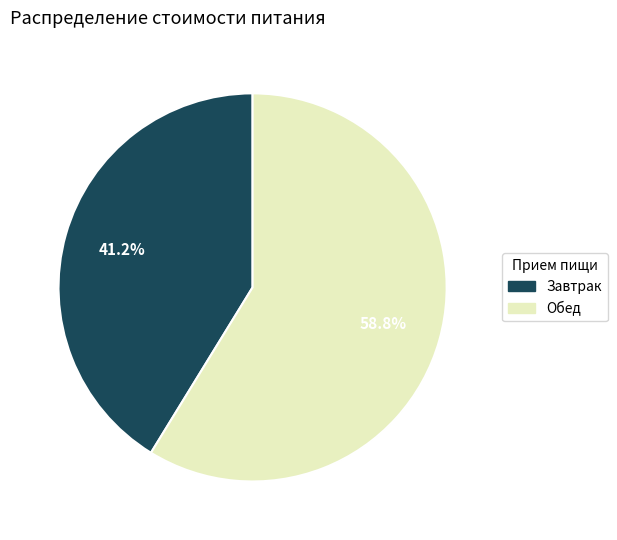

Is it true that Завтрак is 48% of the pie?

False